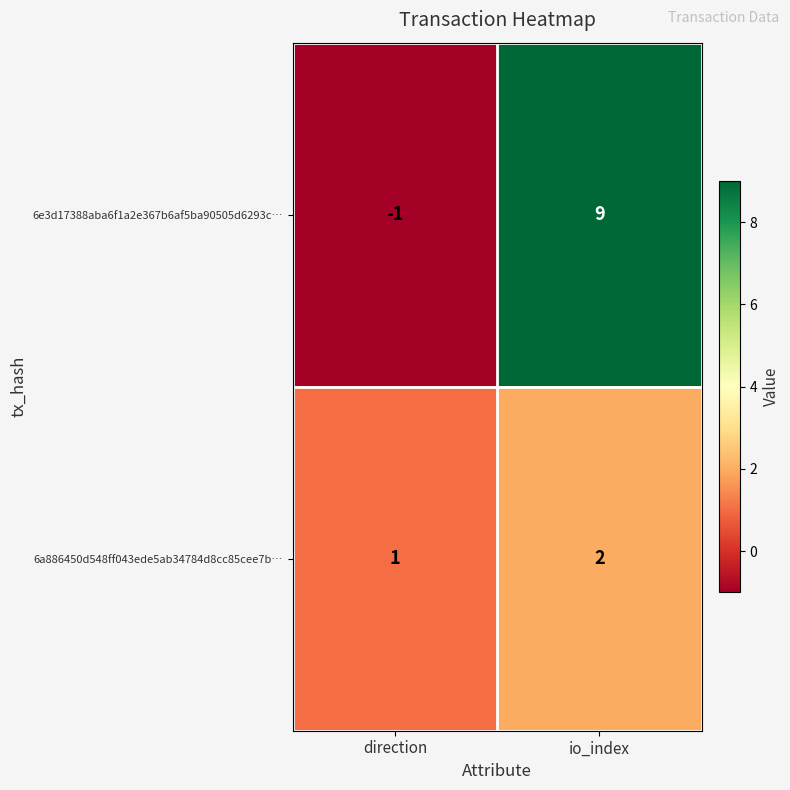

At which category is the sum across all series the highest?

io_index